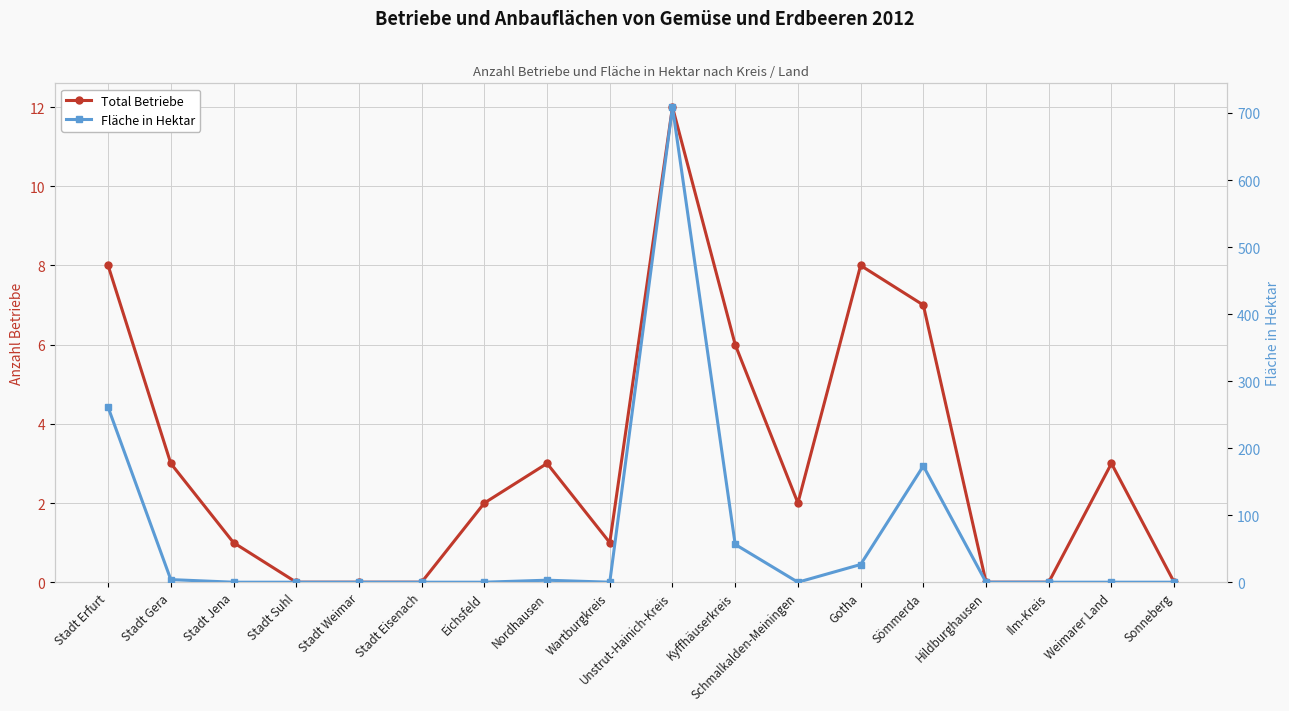

Is the value of Fläche in Hektar at Stadt Eisenach greater than the value of Total Betriebe at Stadt Eisenach?

No